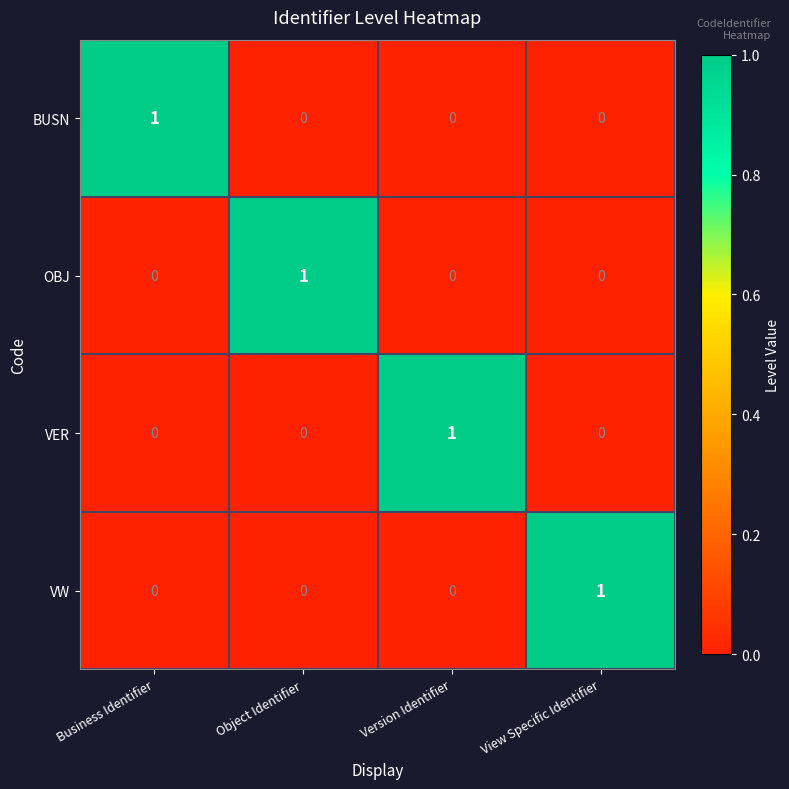

True or false: OBJ has a value of -1 at View Specific Identifier.

False